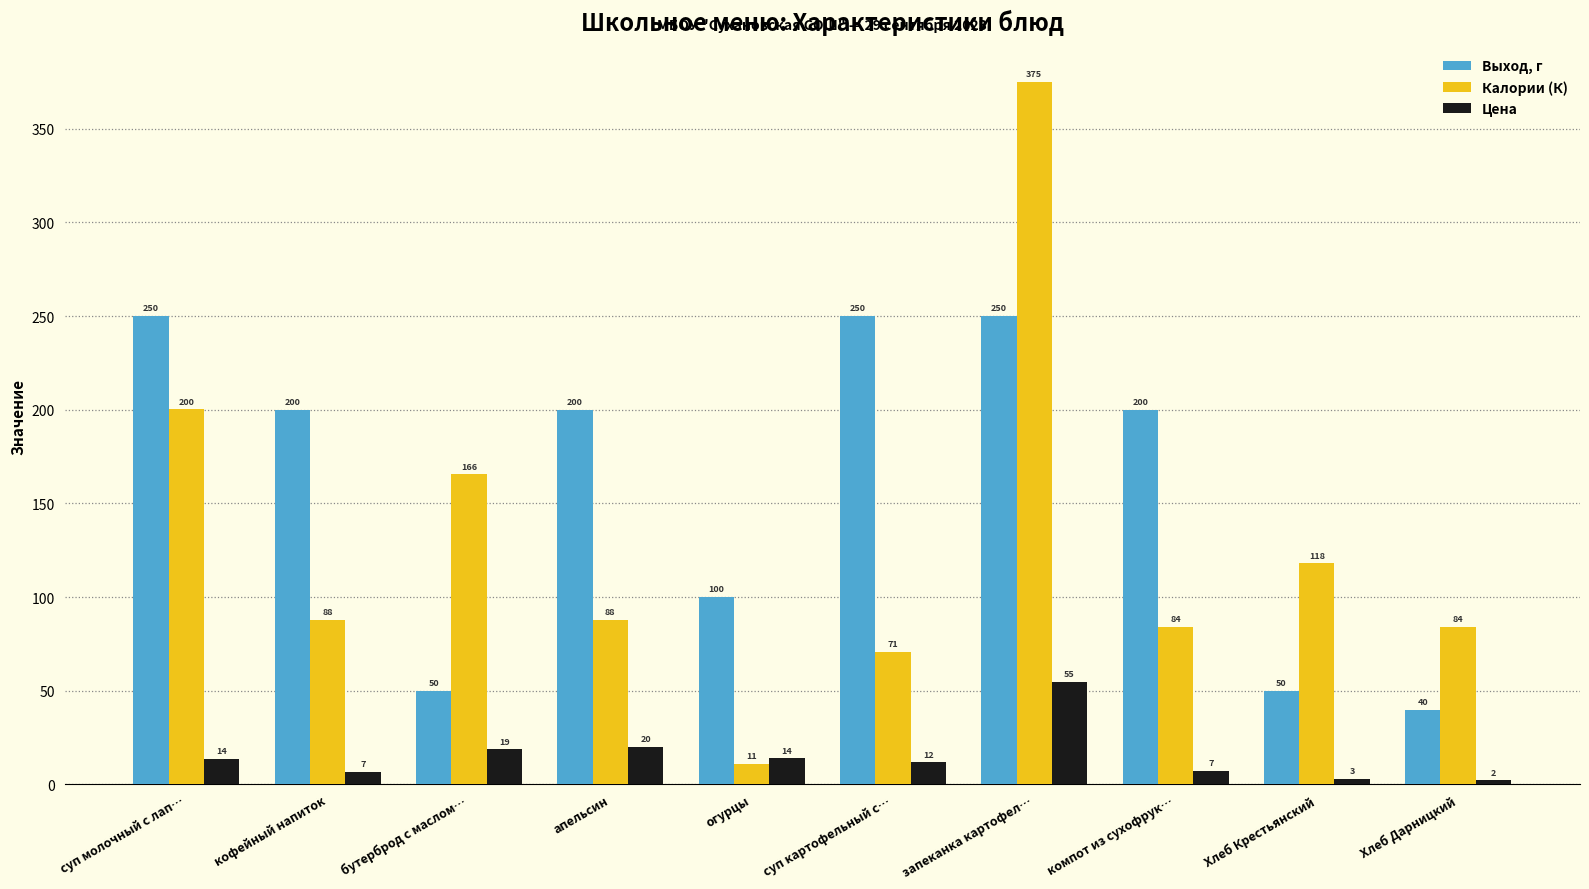

What are all the series names shown in the legend?

Выход, г, Калории (К), Цена